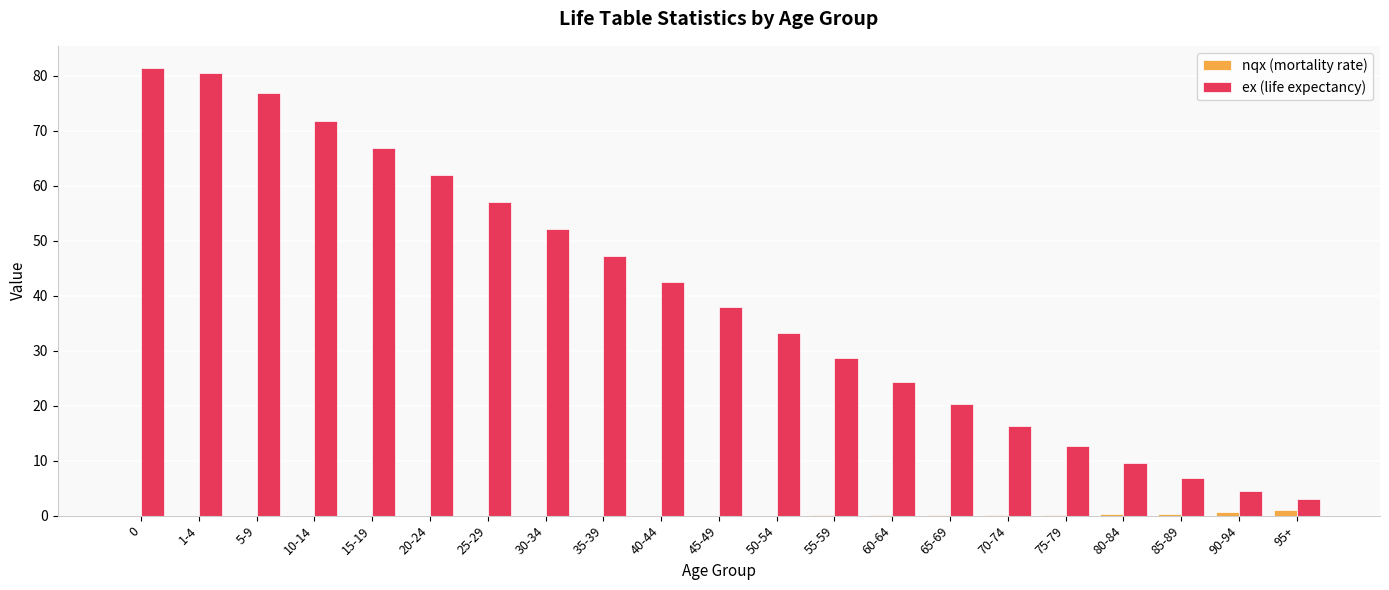

What is the maximum value shown in the chart?

81.4